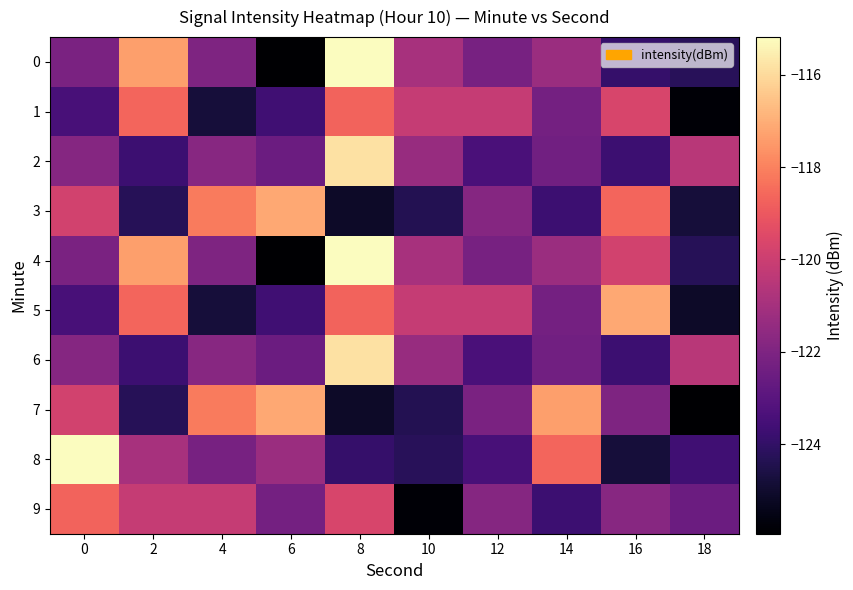

Reading left to right, extract all data points from this chart.

0: 0=-122.1	2=-117.3	4=-122.0	6=-125.9	8=-115.2	10=-120.9	12=-122.2	14=-121.2	16=-123.9	18=-124.2
1: 0=-123.4	2=-118.6	4=-124.8	6=-123.7	8=-118.7	10=-120.2	12=-120.2	14=-122.3	16=-119.7	18=-125.8
2: 0=-121.8	2=-123.7	4=-121.8	6=-122.5	8=-115.8	10=-121.3	12=-123.4	14=-122.4	16=-123.7	18=-120.5
3: 0=-119.8	2=-124.3	4=-118.2	6=-117.2	8=-125.1	10=-124.3	12=-121.8	14=-123.7	16=-118.6	18=-124.8
4: 0=-122.1	2=-117.3	4=-122.0	6=-125.9	8=-115.2	10=-120.9	12=-122.2	14=-121.2	16=-119.8	18=-124.3
5: 0=-123.4	2=-118.6	4=-124.8	6=-123.7	8=-118.7	10=-120.2	12=-120.2	14=-122.3	16=-117.2	18=-125.1
6: 0=-121.8	2=-123.7	4=-121.8	6=-122.5	8=-115.8	10=-121.3	12=-123.4	14=-122.4	16=-123.7	18=-120.5
7: 0=-119.8	2=-124.3	4=-118.2	6=-117.2	8=-125.1	10=-124.3	12=-122.1	14=-117.3	16=-122.0	18=-125.9
8: 0=-115.2	2=-120.9	4=-122.2	6=-121.2	8=-123.9	10=-124.2	12=-123.4	14=-118.6	16=-124.8	18=-123.7
9: 0=-118.7	2=-120.2	4=-120.2	6=-122.3	8=-119.7	10=-125.8	12=-121.8	14=-123.7	16=-121.8	18=-122.5